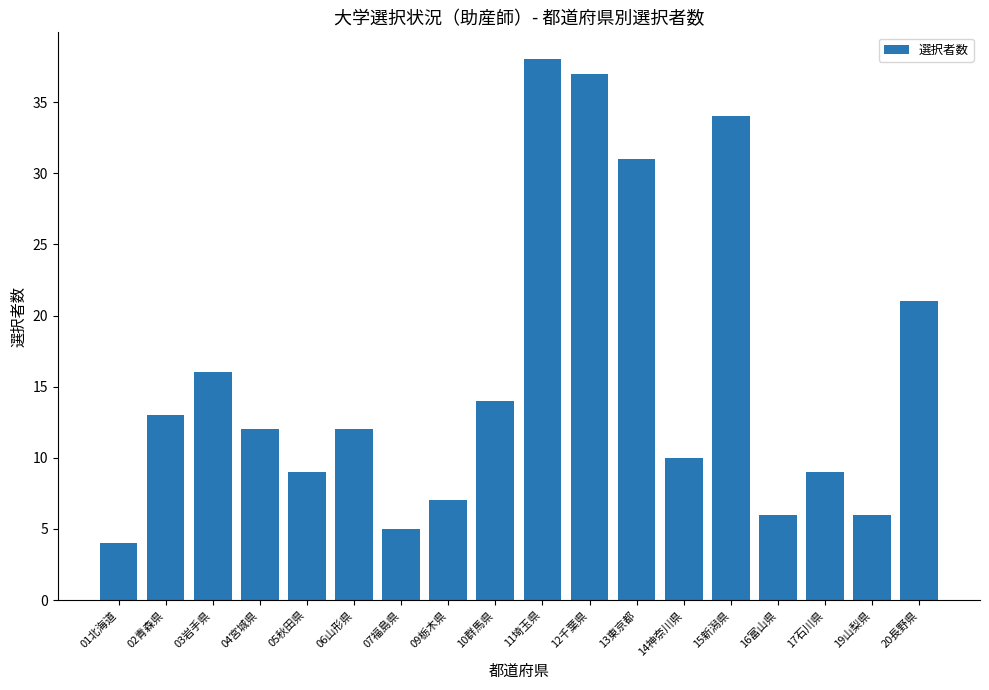

True or false: the data shows 34 at 15新潟県.

True